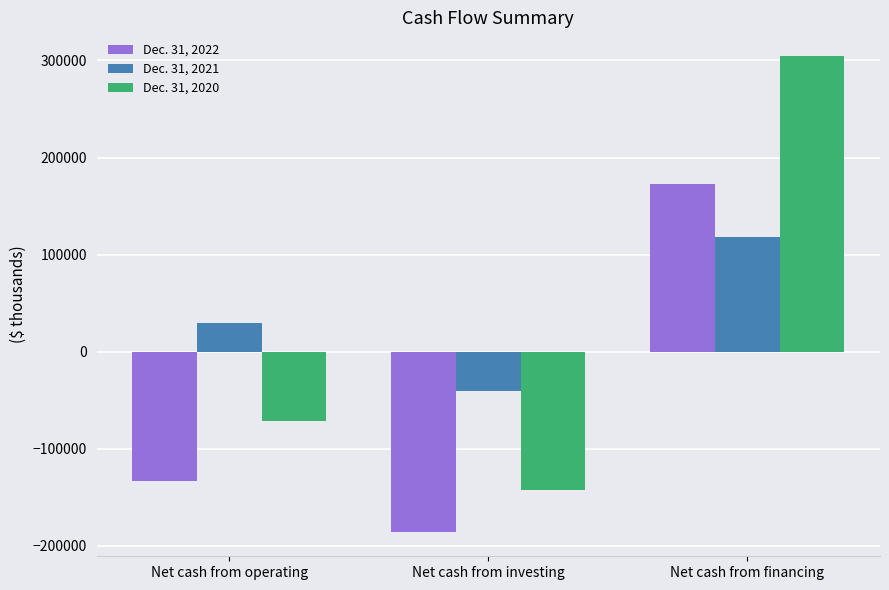

List the labels in order of Dec. 31, 2021 value, smallest first.

Net cash from investing, Net cash from operating, Net cash from financing